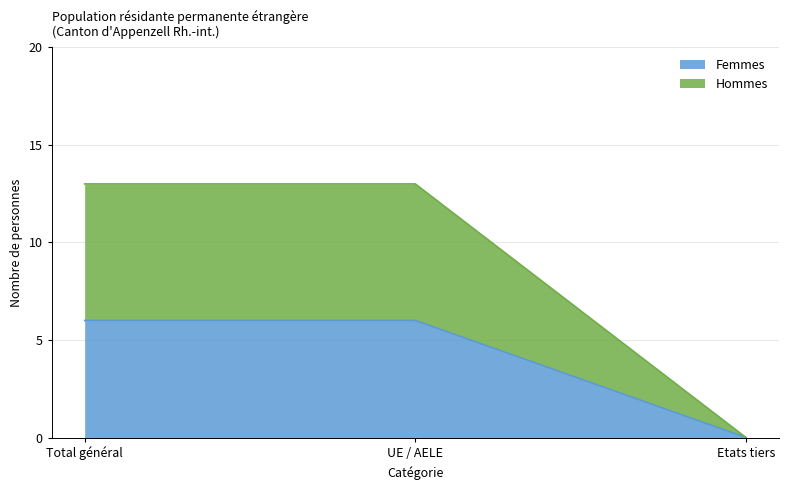

What is the value of the Femmes point at the 2nd from the left?

6